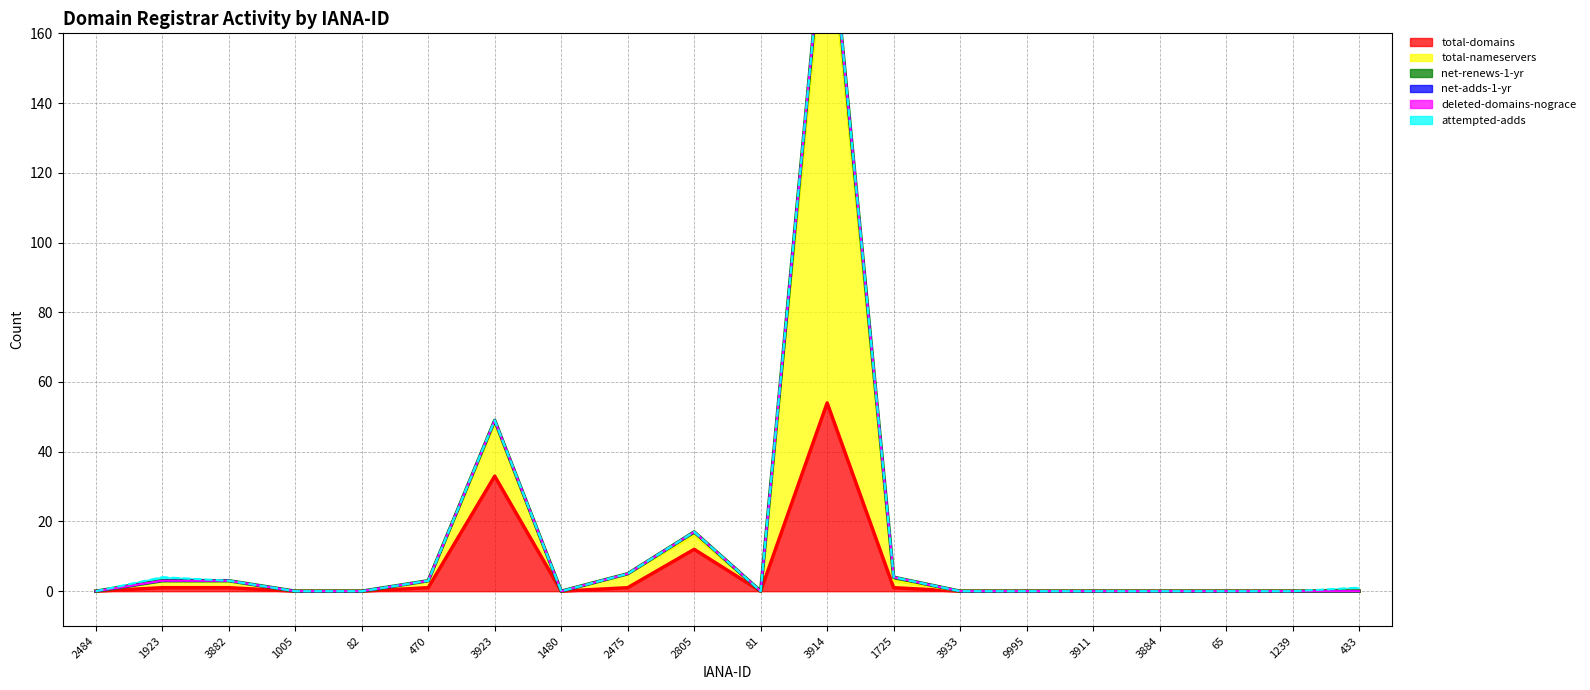

What is the difference between the maximum and minimum values in the total-domains series?

54